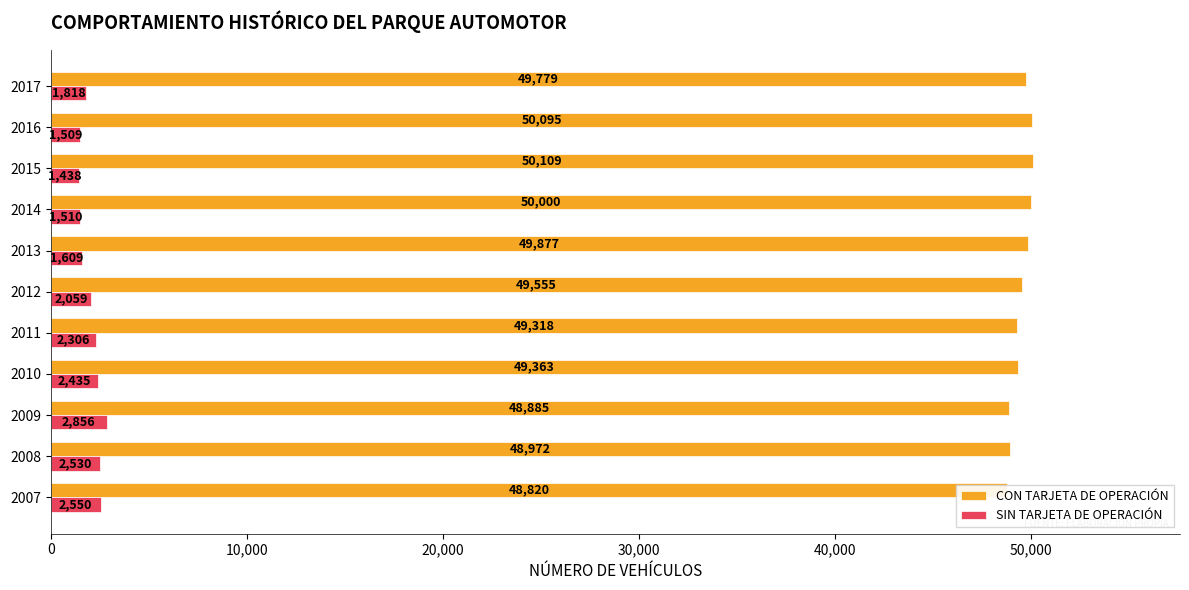

How many values in the CON TARJETA DE OPERACIÓN series exceed 49555?

5